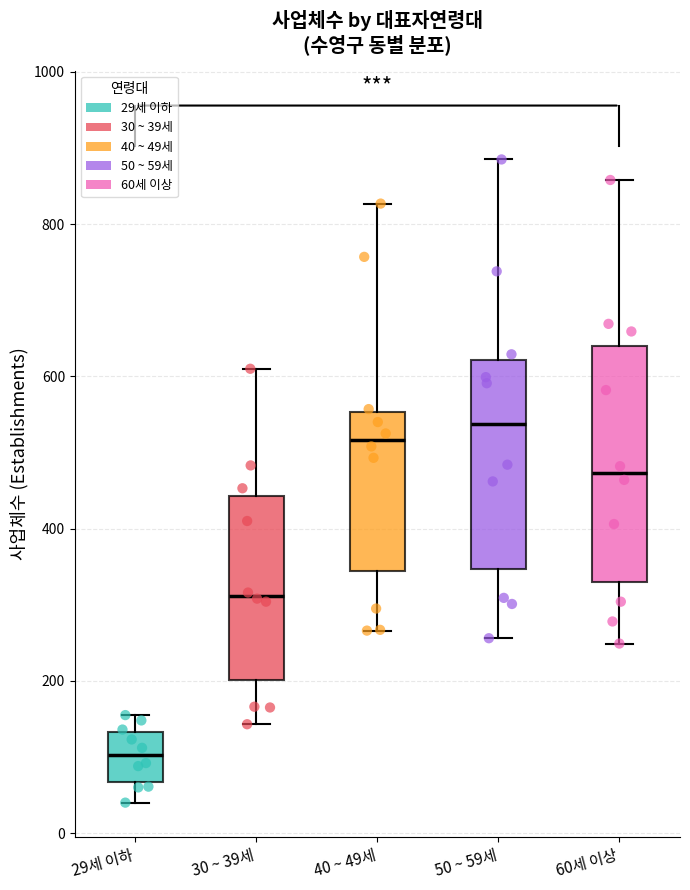

Where is the upper edge of the box for 40 ~ 49세 on the y-axis? The values are not printed on the chart, so give them approximately, as read against the axis.

560